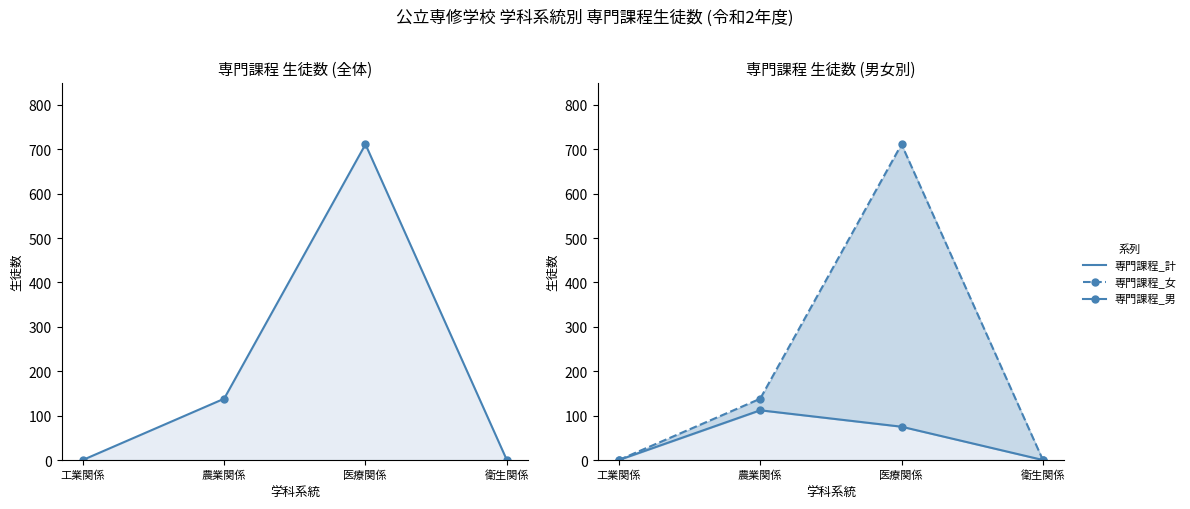

What is the maximum value for 専門課程_男_line?

112